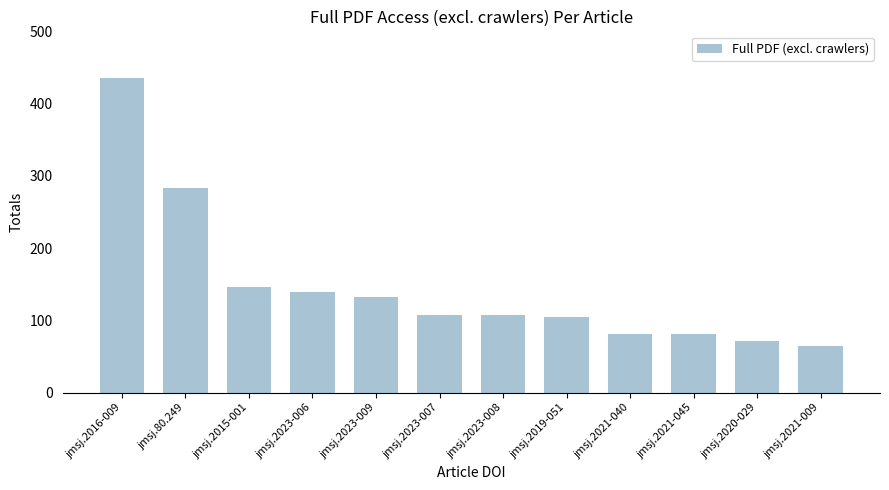

Which has a higher value, jmsj.80.249 or jmsj.2015-001?

jmsj.80.249